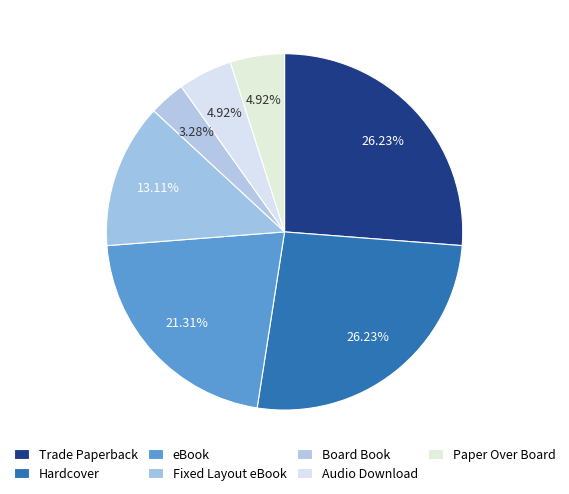

Rank the categories by value from highest to lowest.

Trade Paperback, Hardcover, eBook, Fixed Layout eBook, Audio Download, Paper Over Board, Board Book